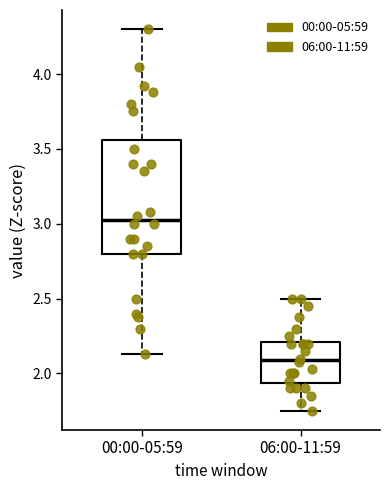

Reading left to right, read every box against the y-axis: the position of its median line, the range the box covers, and the ends of its whiskers. The values are not printed on the chart, so give them approximately, as read against the axis.

00:00-05:59: median 3.05, box 2.80 to 3.55, whiskers 2.15 to 4.30
06:00-11:59: median 2.10, box 1.95 to 2.20, whiskers 1.75 to 2.50